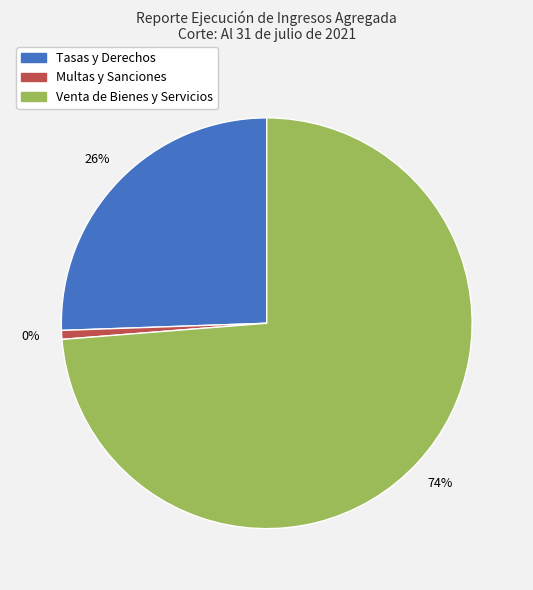

To the nearest percent, what percentage of the pie is TASAS Y DERECHOS ADMINISTRATIVOS?

26%